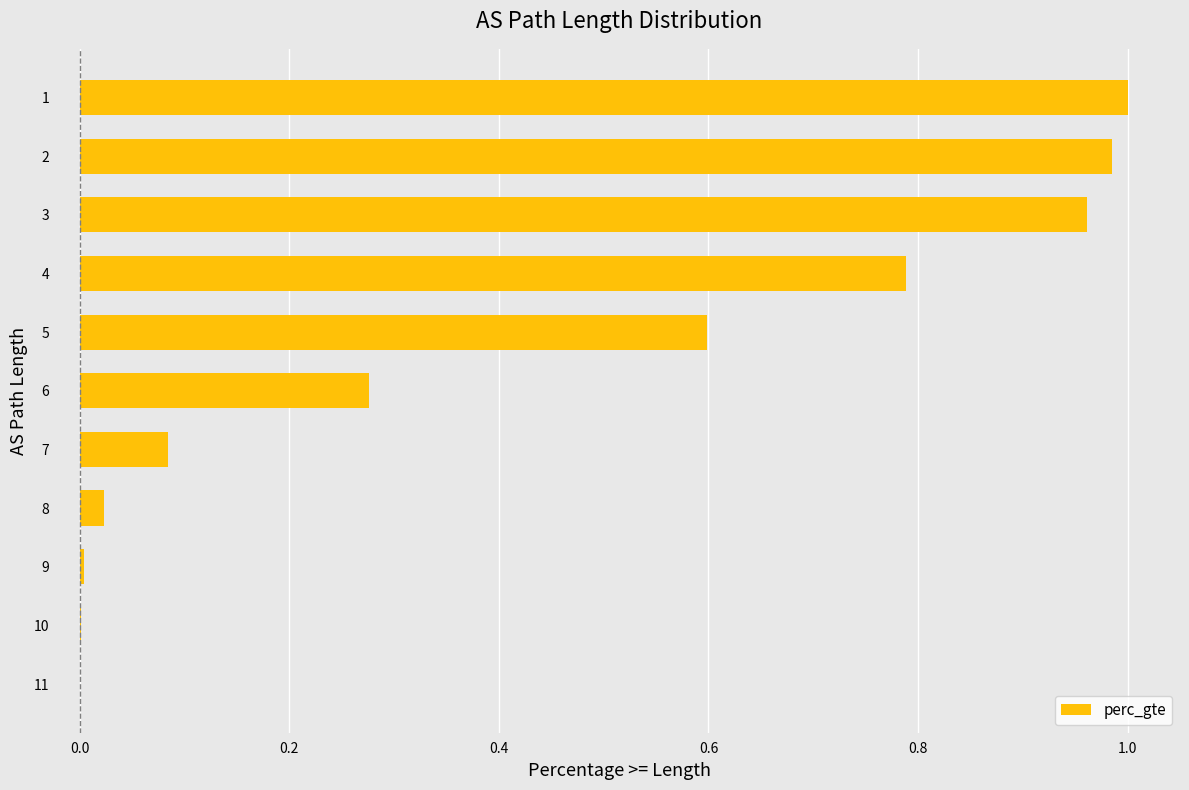

Between 10 and 1.0, which is larger?

1.0